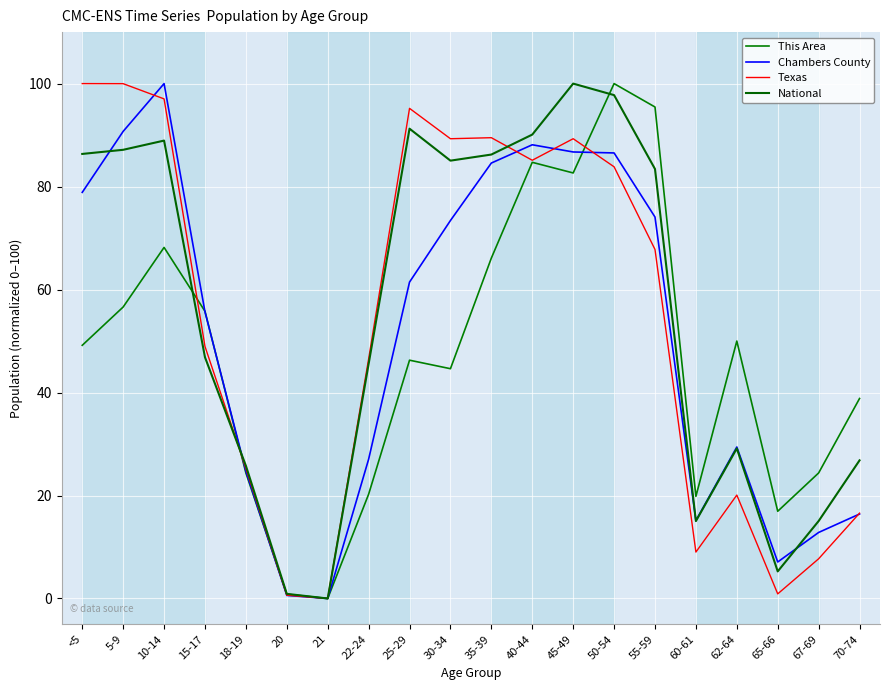

What is the difference between the maximum and minimum values in the Texas series?

100.0